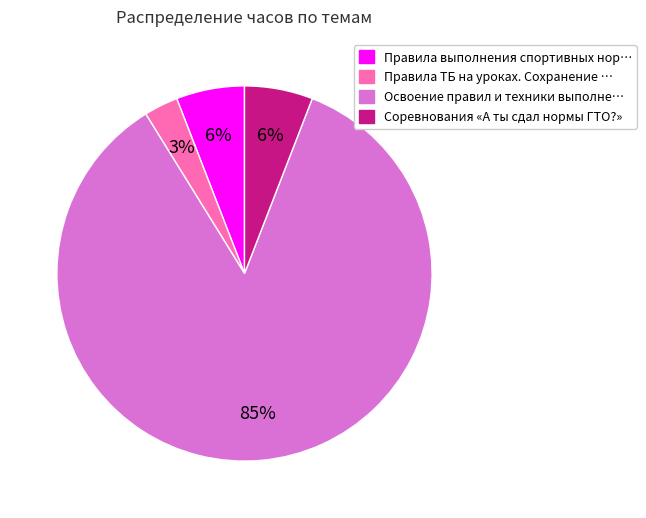

Which category has the smallest portion of the pie?

Правила ТБ на уроках. Сохранение …